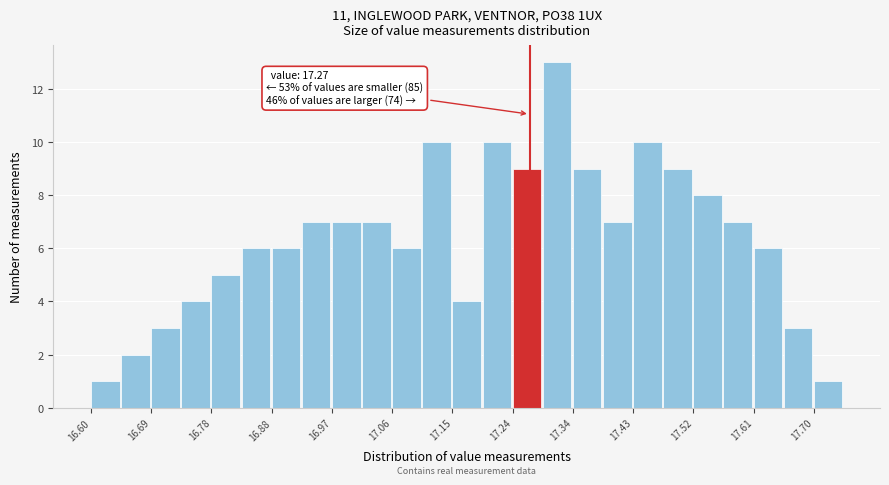

Over which range of the x-axis is the bar tallest?

17.290 to 17.336